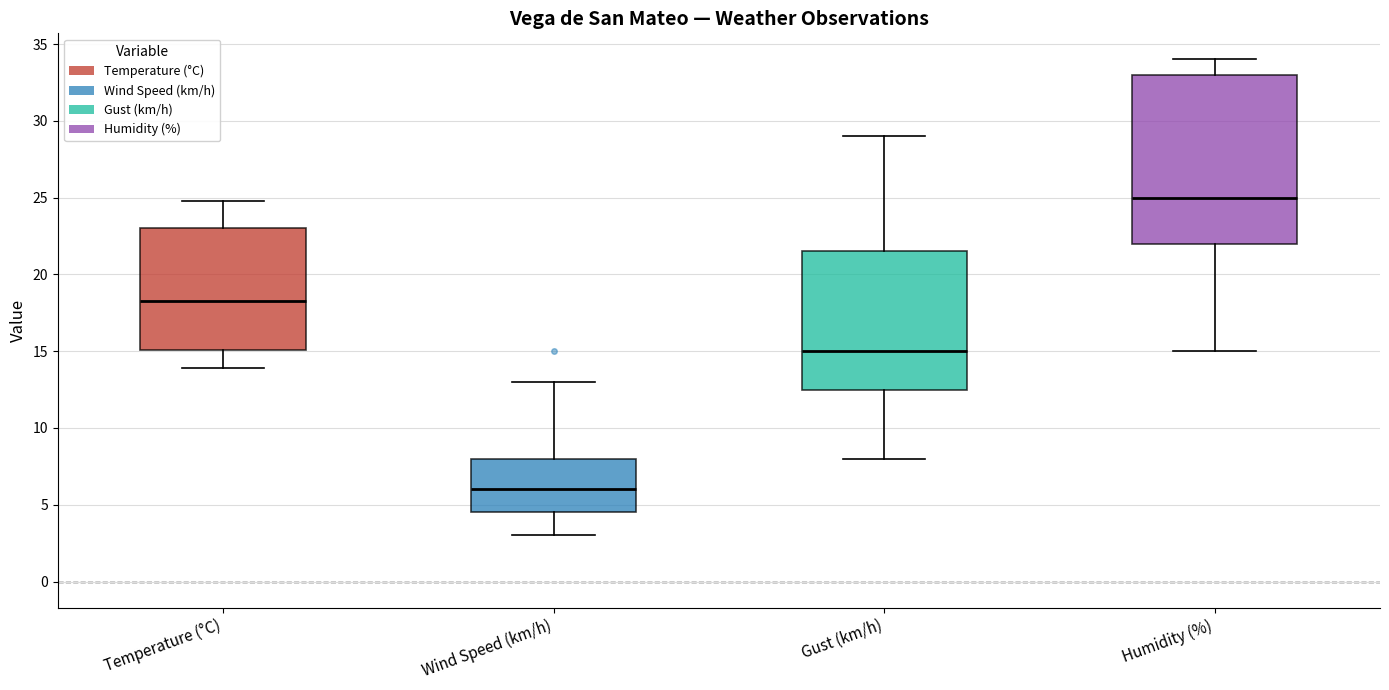

Which box has the lowest median line?

Wind Speed (km/h)